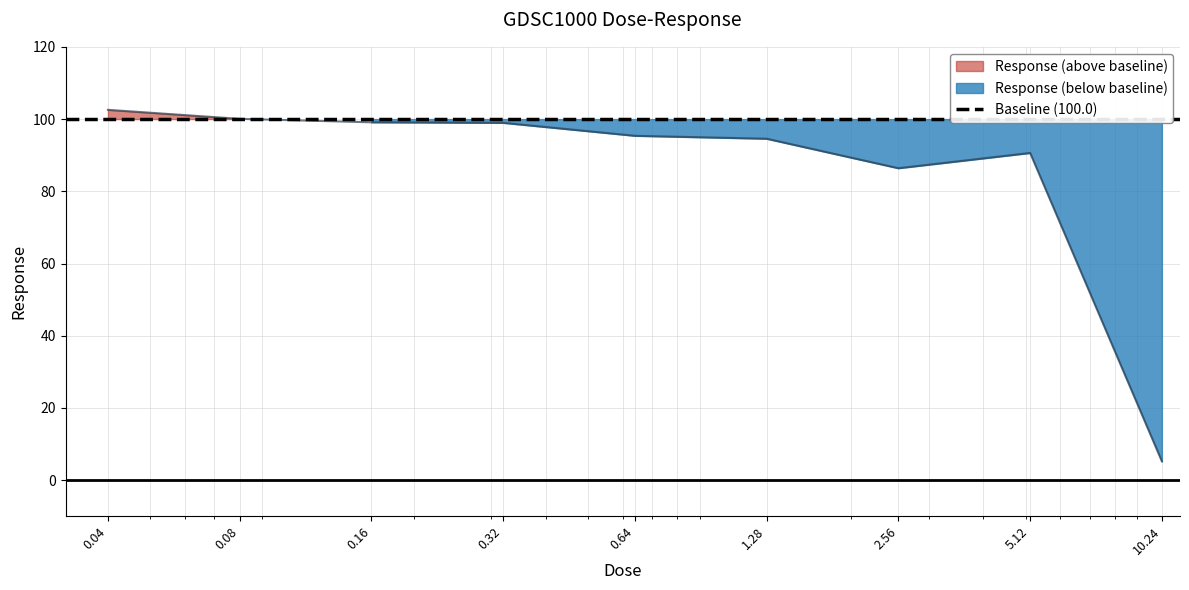

At which category does the chart reach its peak across all series?

0.04